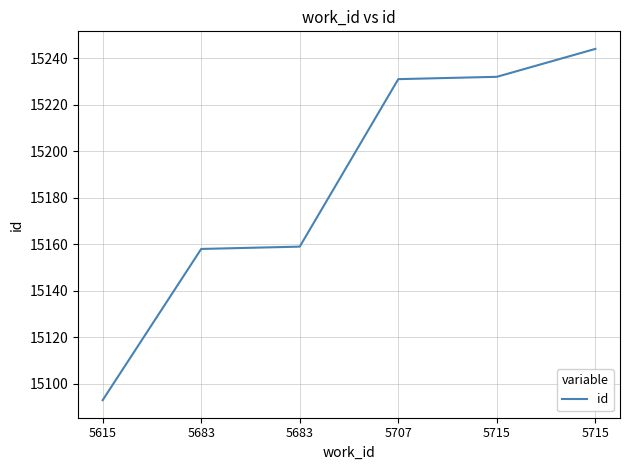

Where is the data nearest to the value 15168?

5683